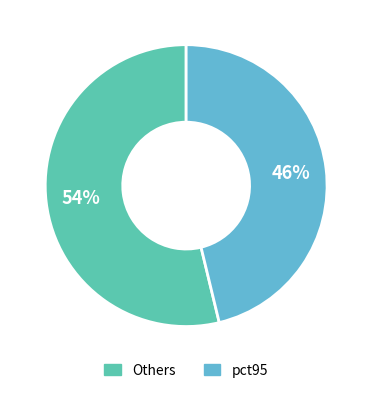

To the nearest percent, what is the average slice percentage?

50%